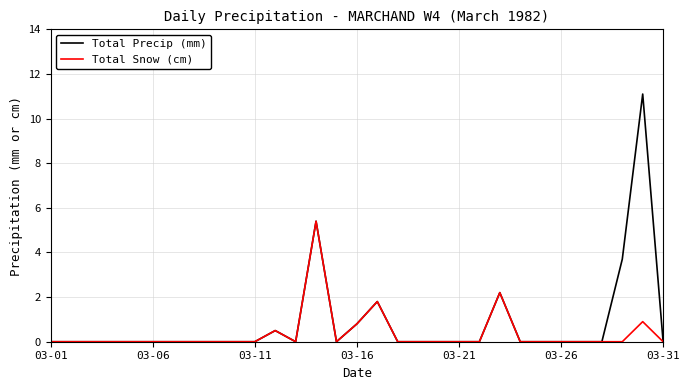

What is the highest value of the Total Snow (cm) series?

5.4